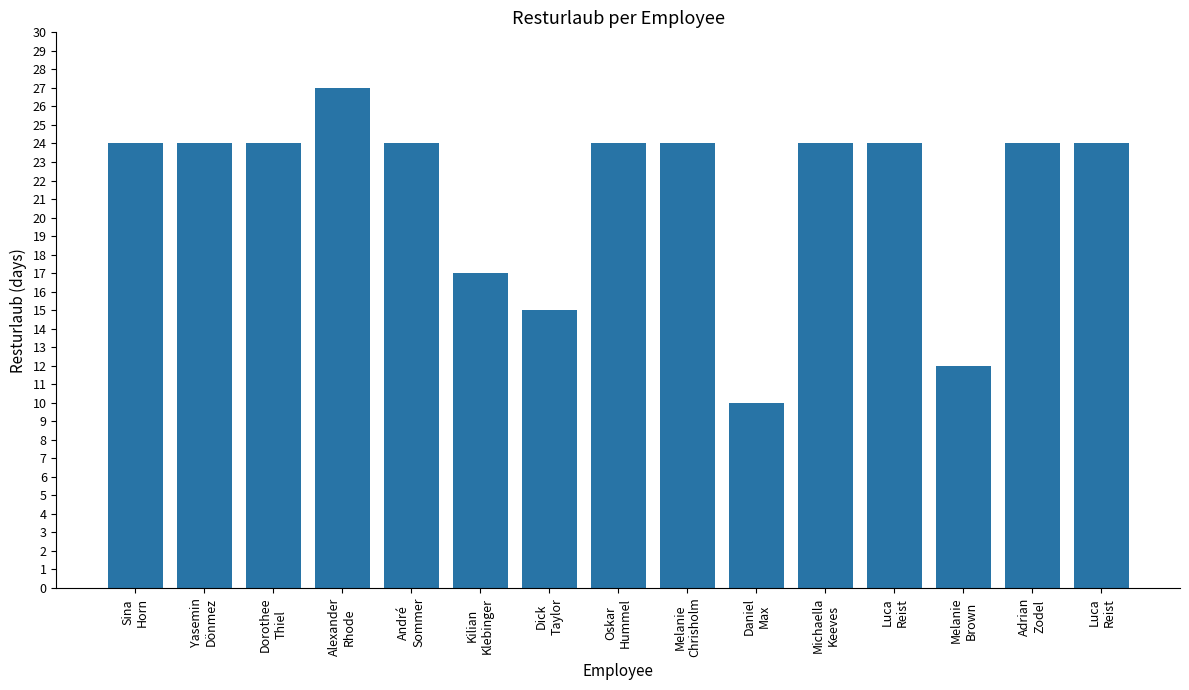

How many bars are there in total?

15